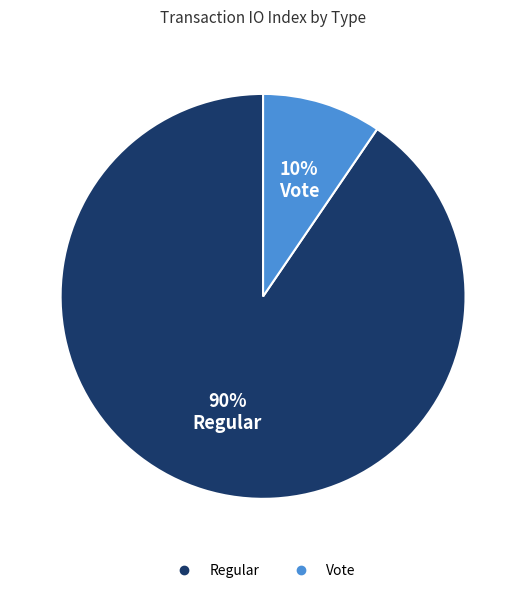

The Vote slice represents 17% of the pie. True or false?

False